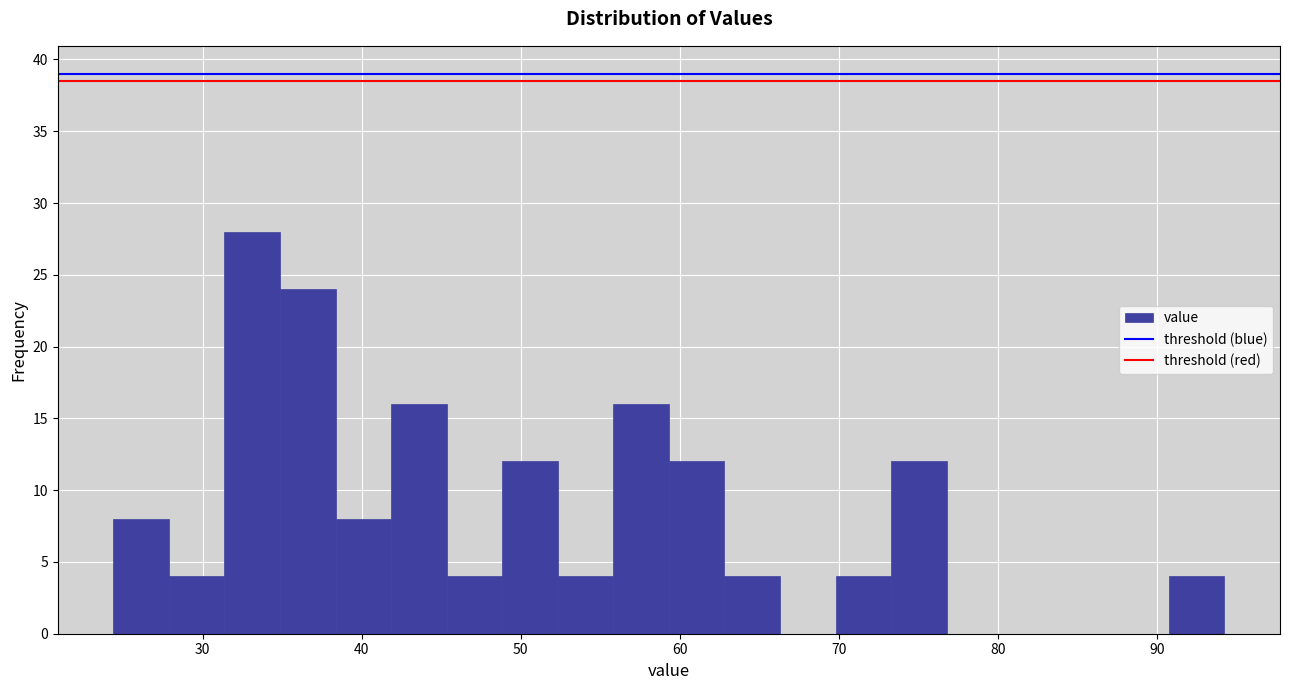

Read against the x-axis, roughly where is the centre of the tallest bar?

33